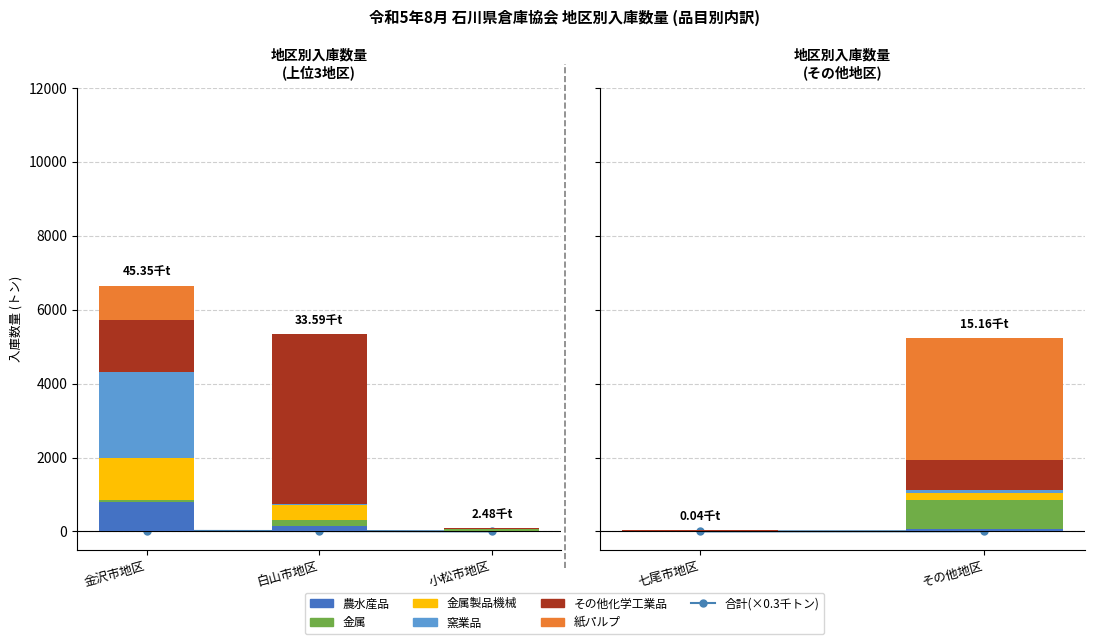

Rank the series by their maximum value, from highest to lowest.

その他化学工業品, 紙パルプ, 窯業品, 金属製品機械, 農水産品, 金属